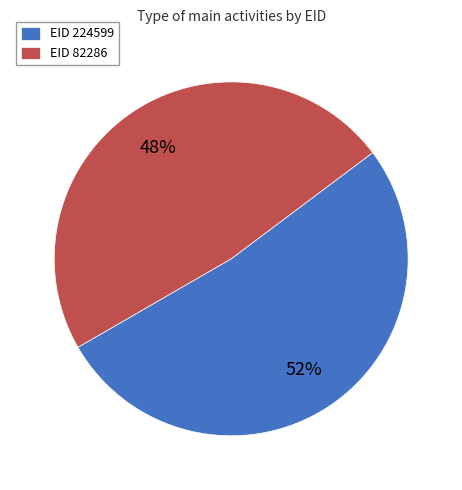

What percentage is the EID 82286 slice, to the nearest percent?

48%